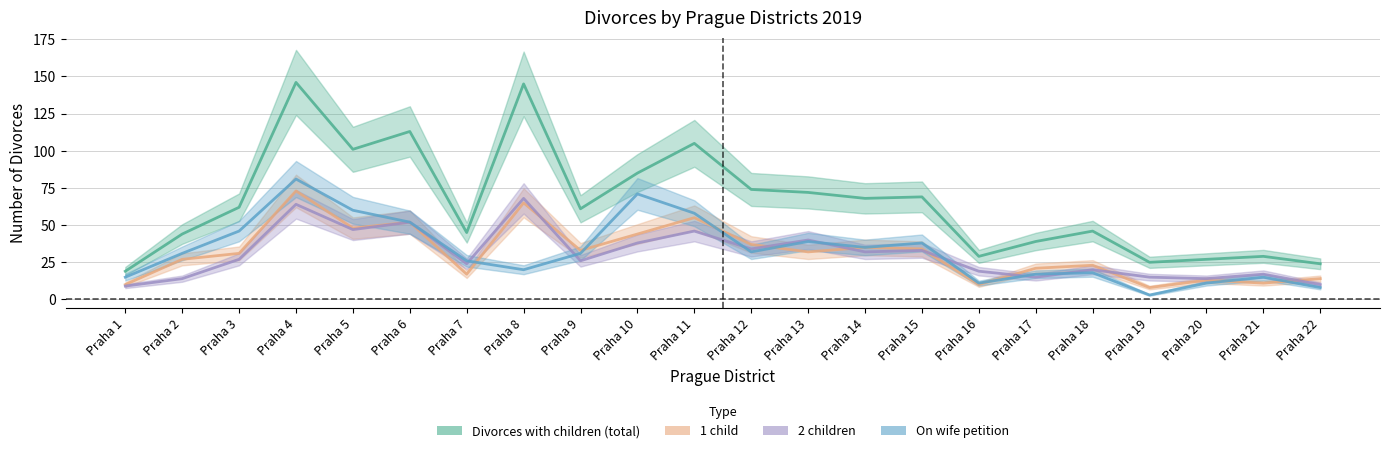

True or false: 1 child and 2 children cross at least once.

True